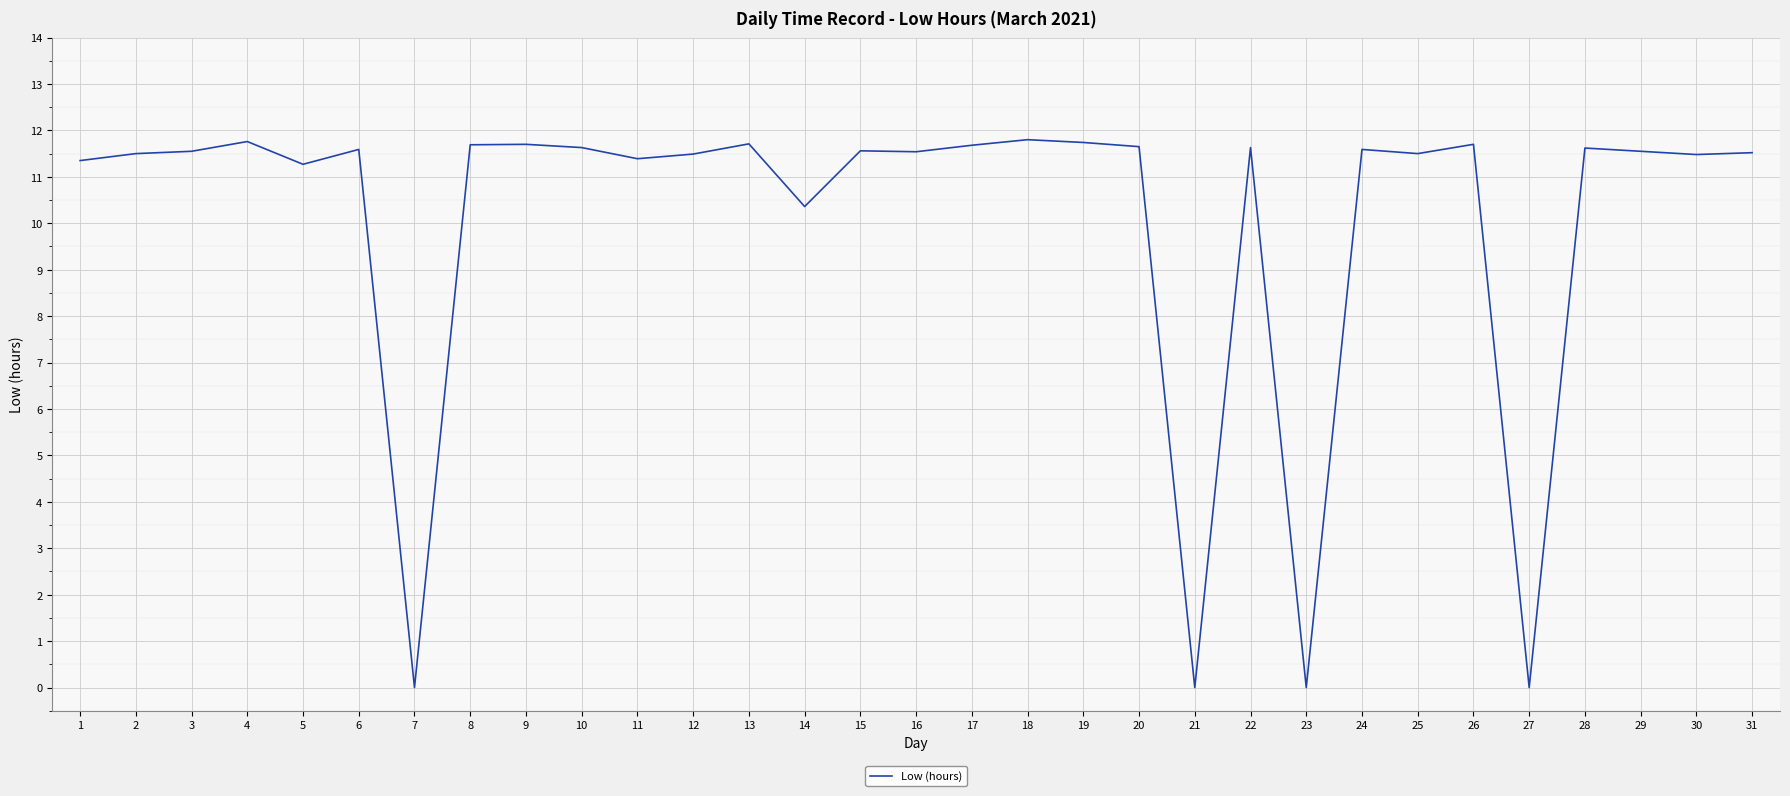

How many values are below 11?

5